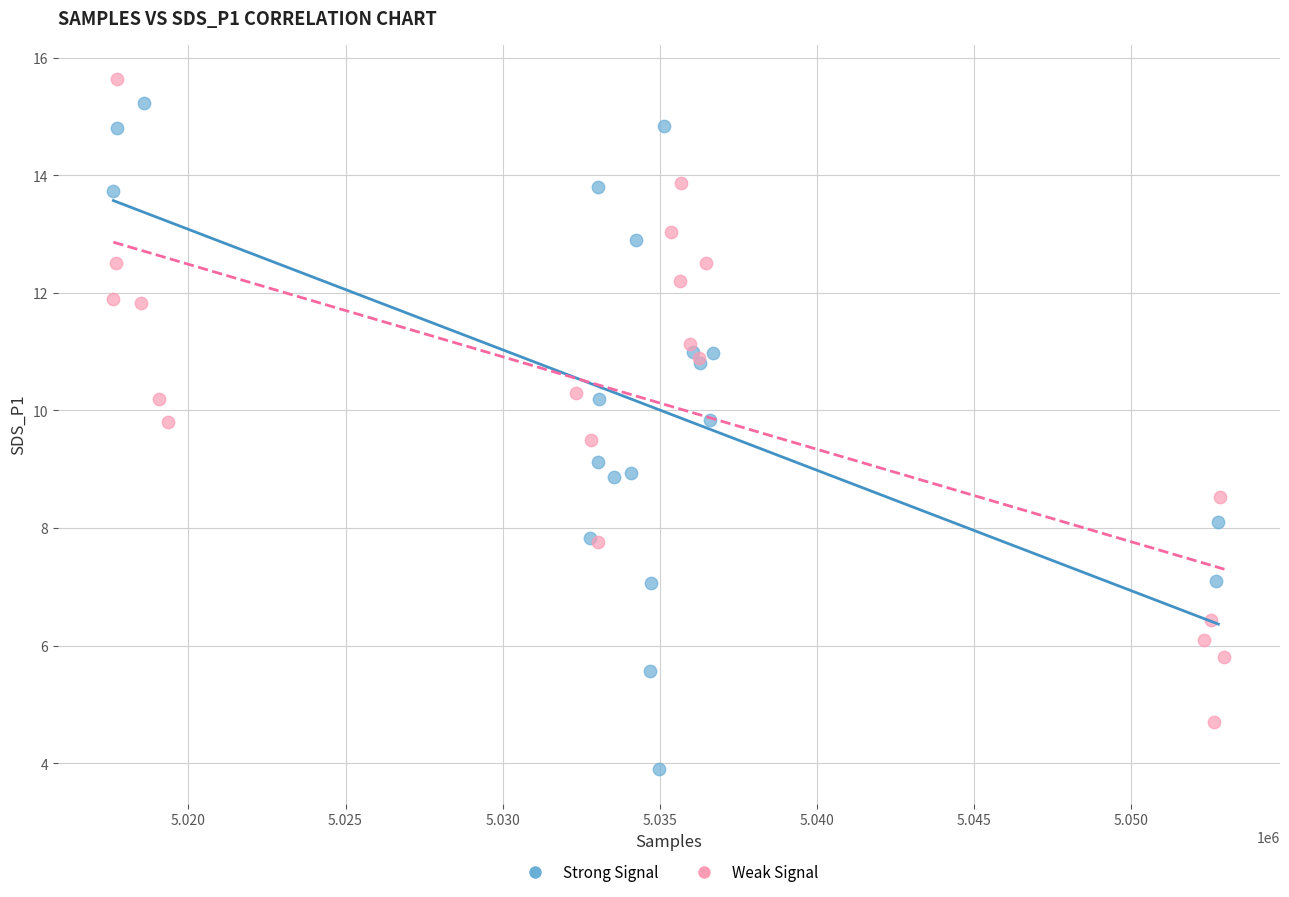

Which series contains the lowest Y value?

Strong Signal